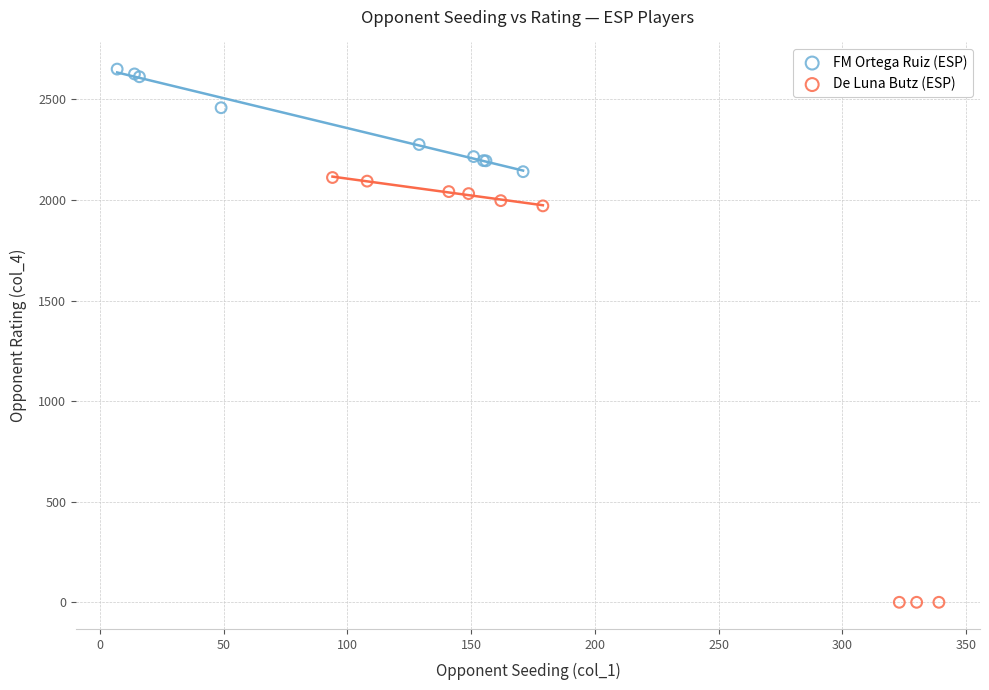

Which series reaches the maximum Y coordinate?

FM Ortega Ruiz (ESP)